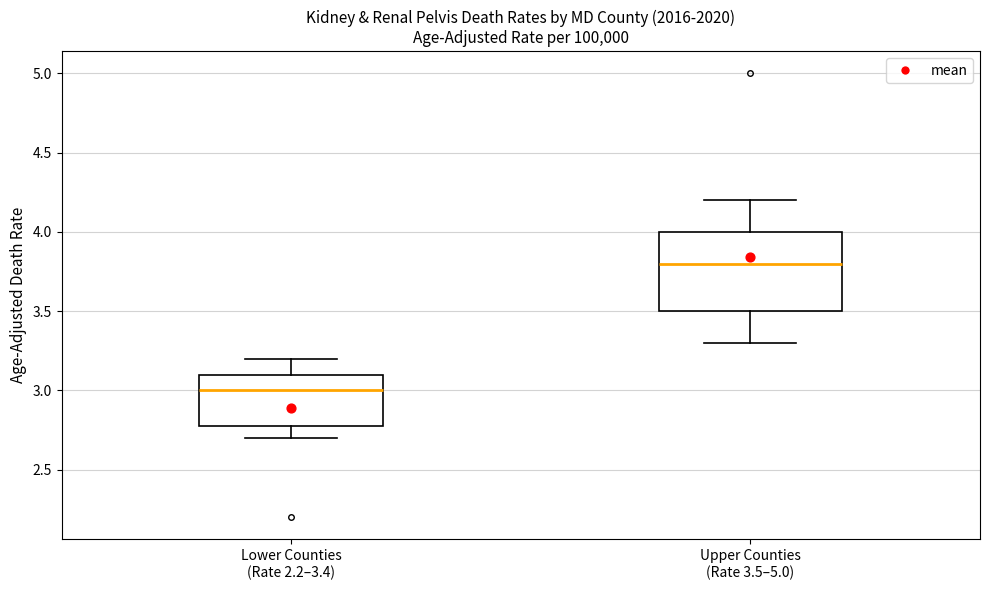

Comparing the boxes themselves (not the whiskers), which one is the tallest?

Upper Counties (Rate 3.5–5.0)